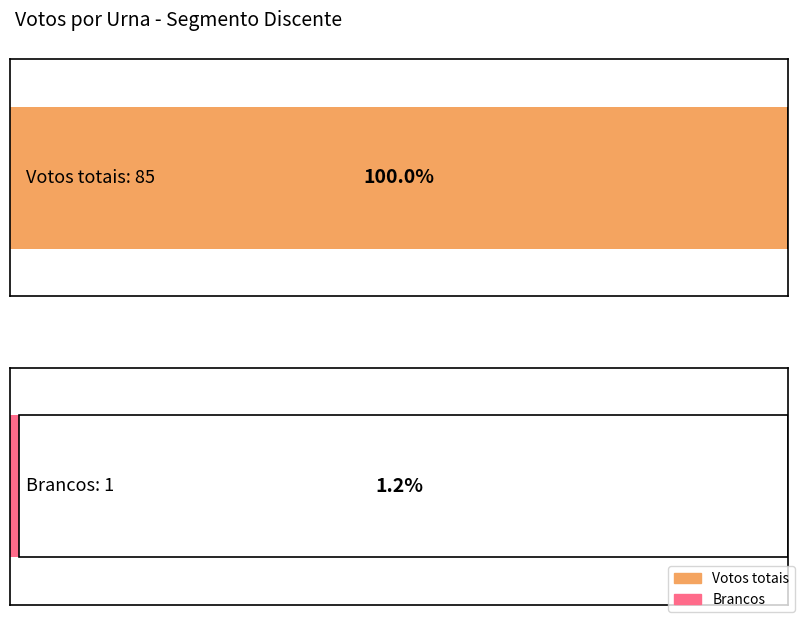

True or false: Brancos has a value of -1 at 8.

False